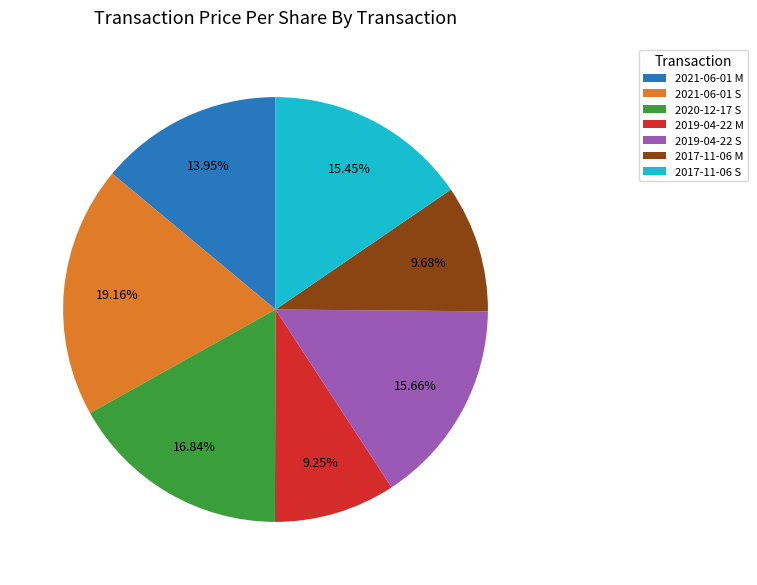

To the nearest percent, what is the difference between the largest and smallest slice percentages?

10%